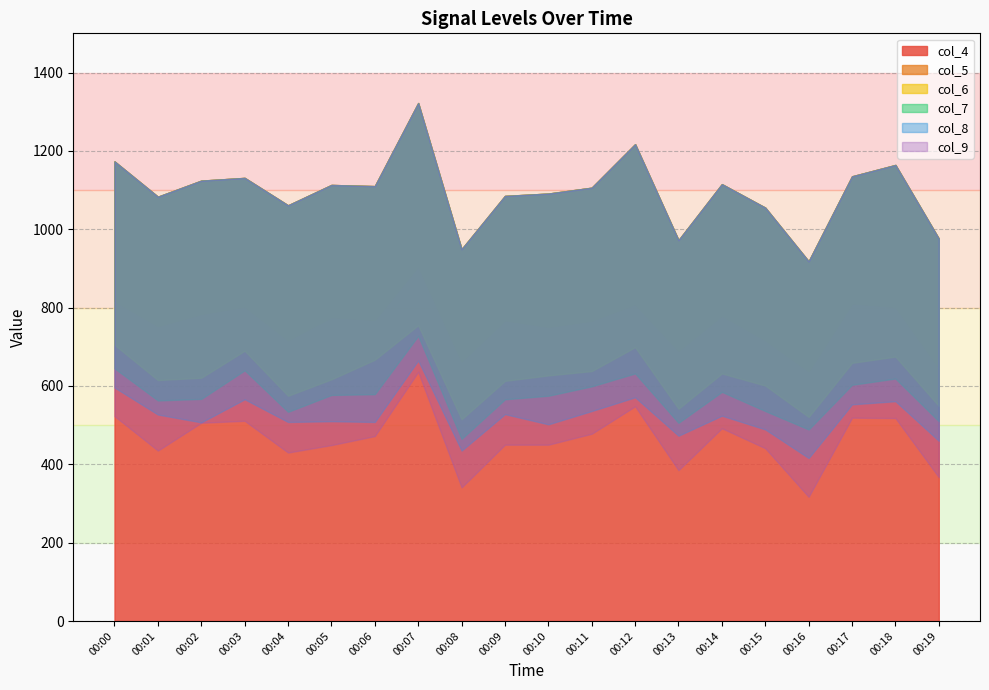

At which category is the sum across all series the highest?

00:07